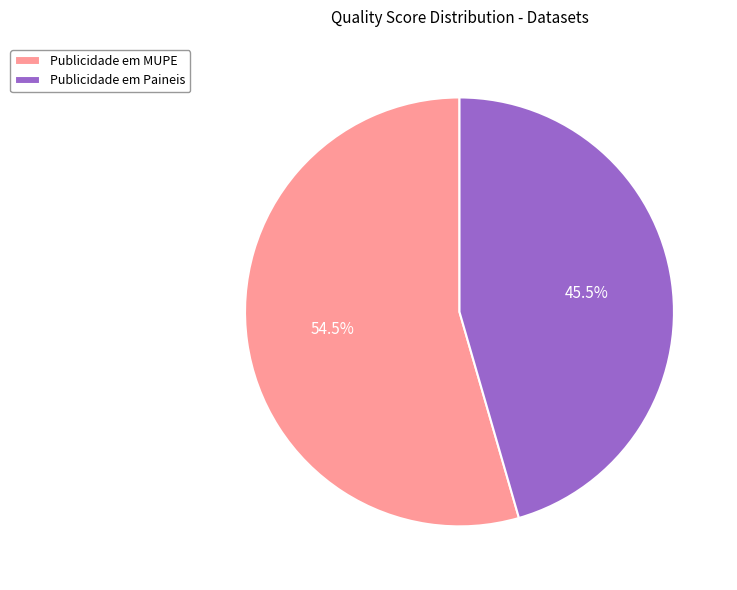

Does Publicidade em MUPE account for over 50% of the chart?

Yes